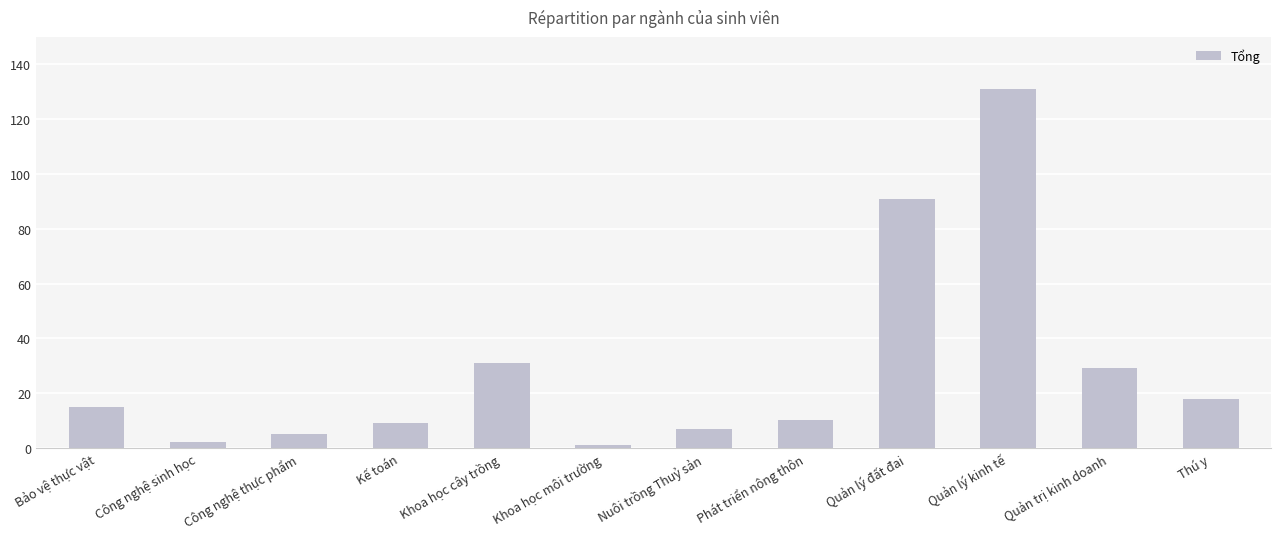

What is the change in value from Bảo vệ thực vật to Phát triển nông thôn?

-5